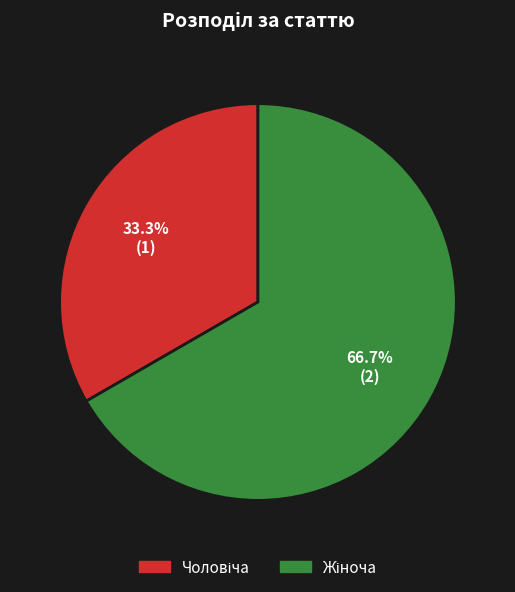

Does any single category account for the majority?

Yes